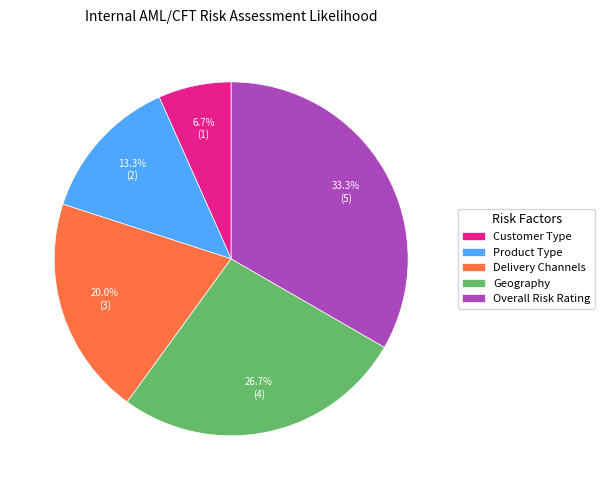

Which slice is the largest?

Overall Risk Rating